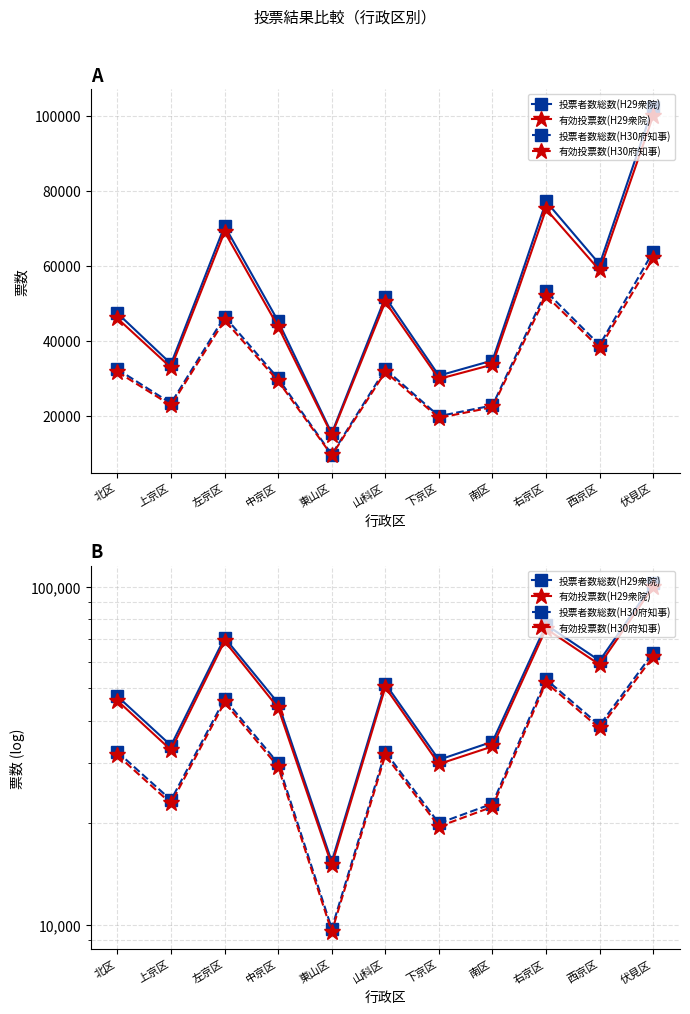

List the labels in order of 投票者数総数(H29衆院) value, smallest first.

東山区, 下京区, 上京区, 南区, 中京区, 北区, 山科区, 西京区, 左京区, 右京区, 伏見区